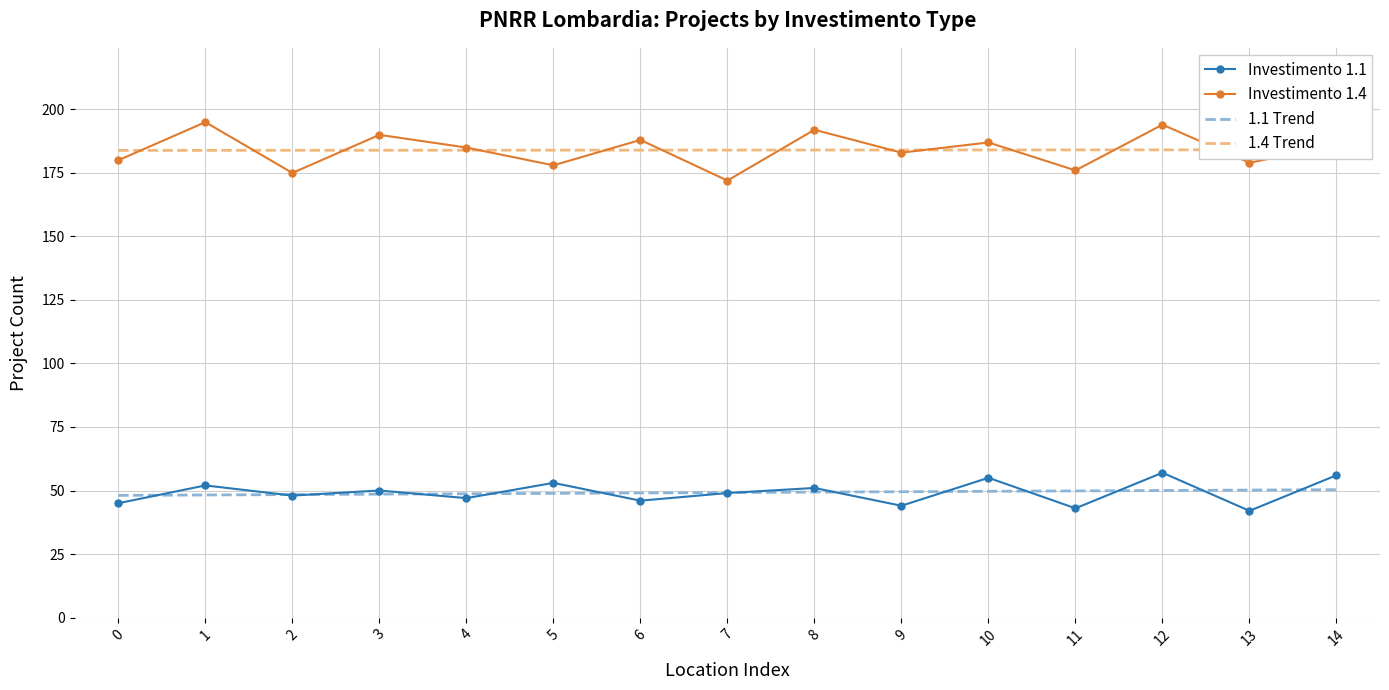

At 11, list the series in order from smallest to largest.

Investimento 1.1, 1.1 Trend, Investimento 1.4, 1.4 Trend